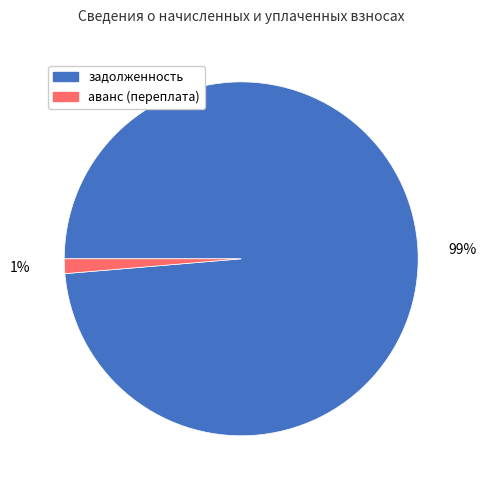

Is there any slice that represents more than half of the pie?

Yes